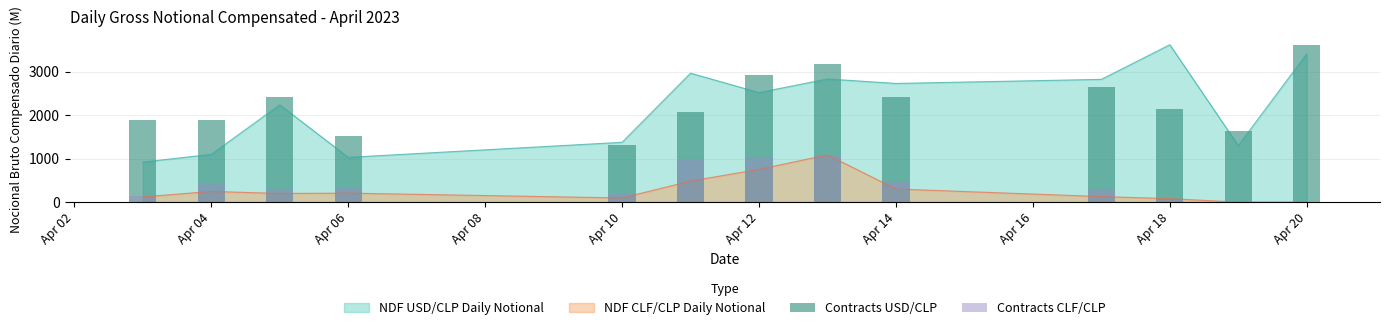

How many groups of bars are there?

13